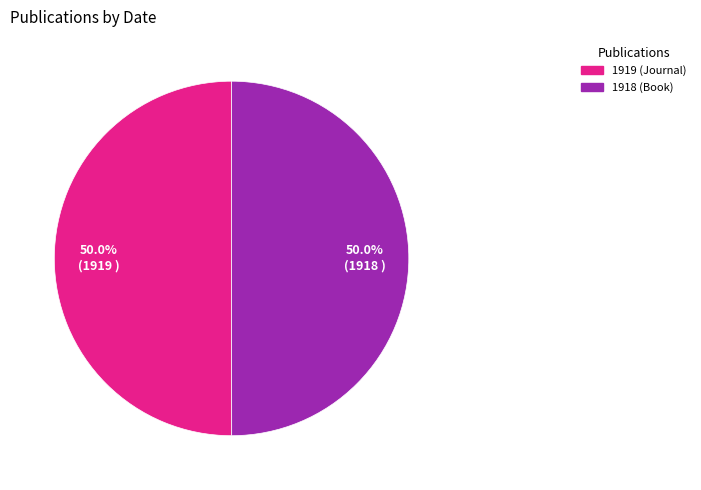

Count the number of slices in the pie.

2